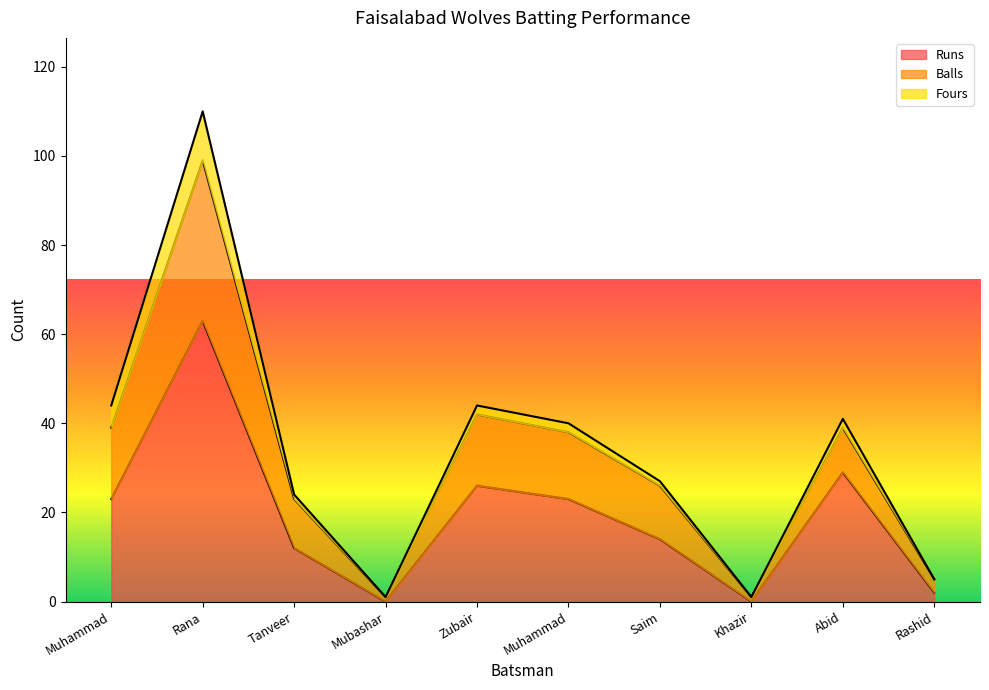

What are all the series names shown in the legend?

Runs, Balls, Fours